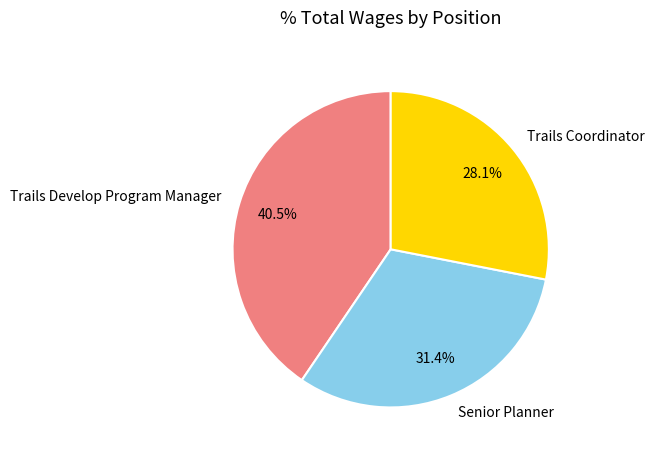

Does any single category account for the majority?

No